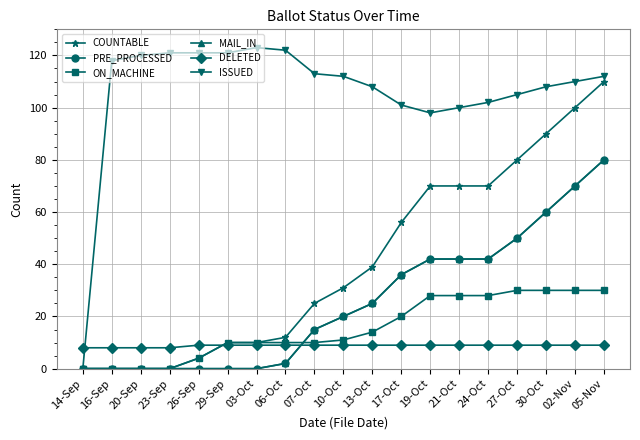

Which series changed the most between 06-Oct and 13-Oct?

COUNTABLE